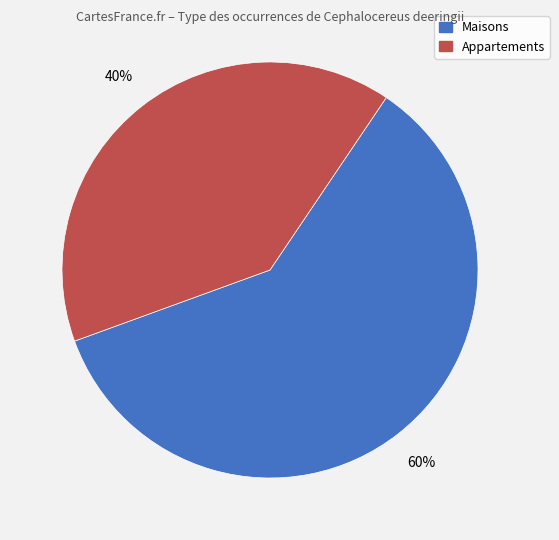

Is there any slice that represents more than half of the pie?

Yes